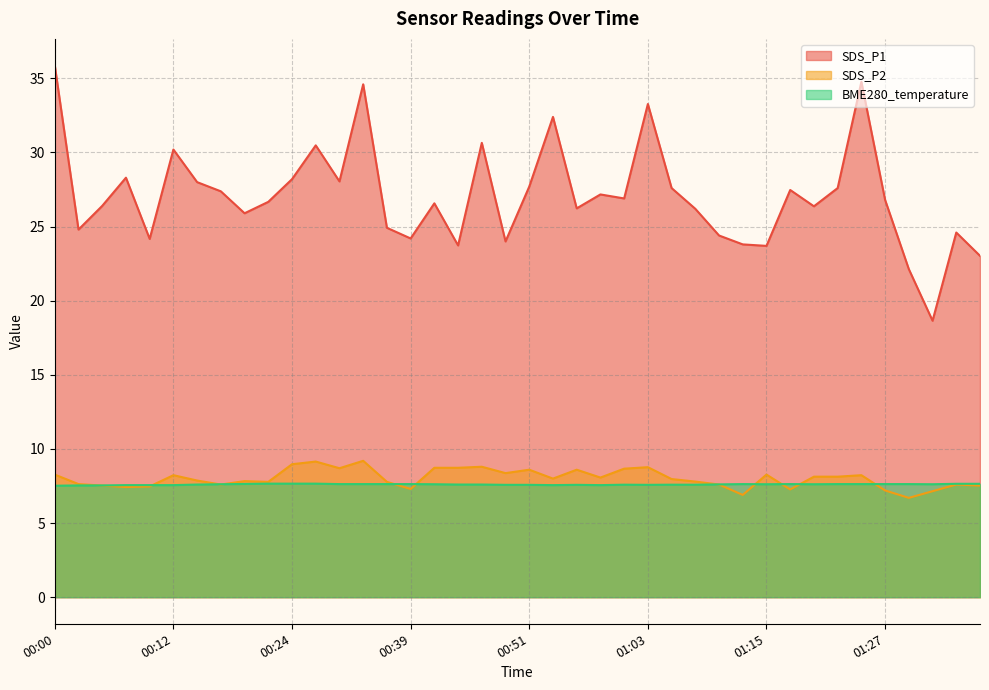

Between 00:20 and 01:15, which series saw the biggest shift?

SDS_P1